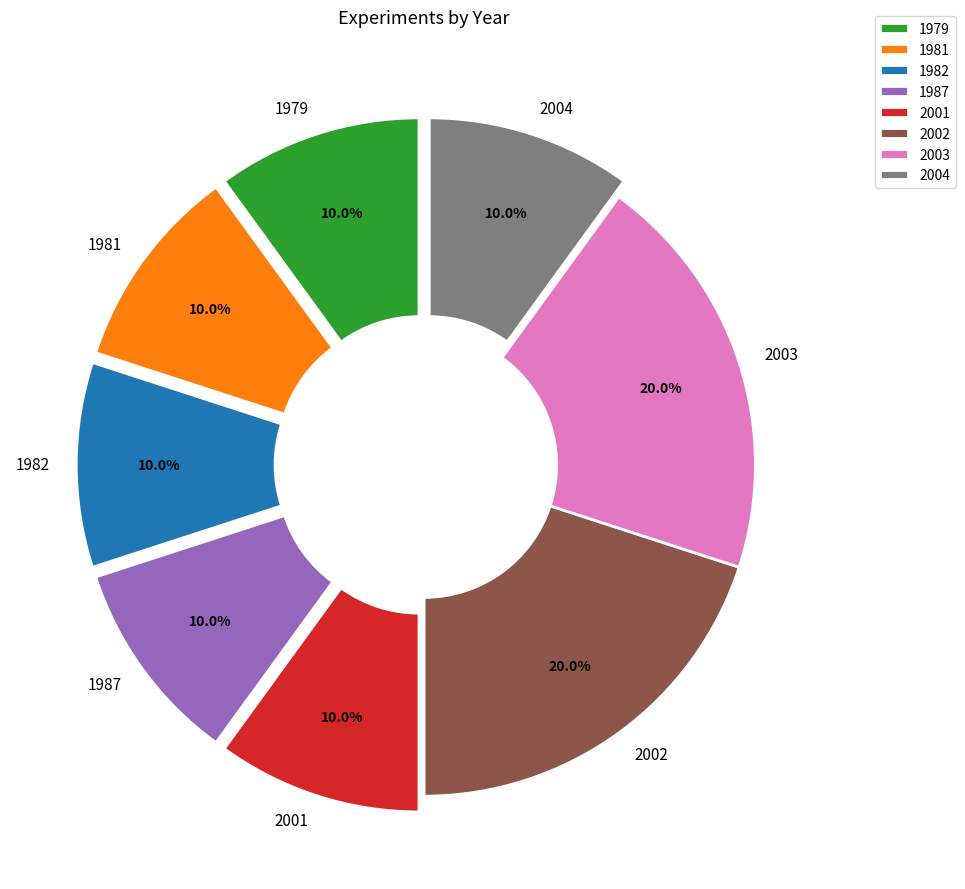

Combined, what portion of the pie is 1987 and 1982?

20.0%